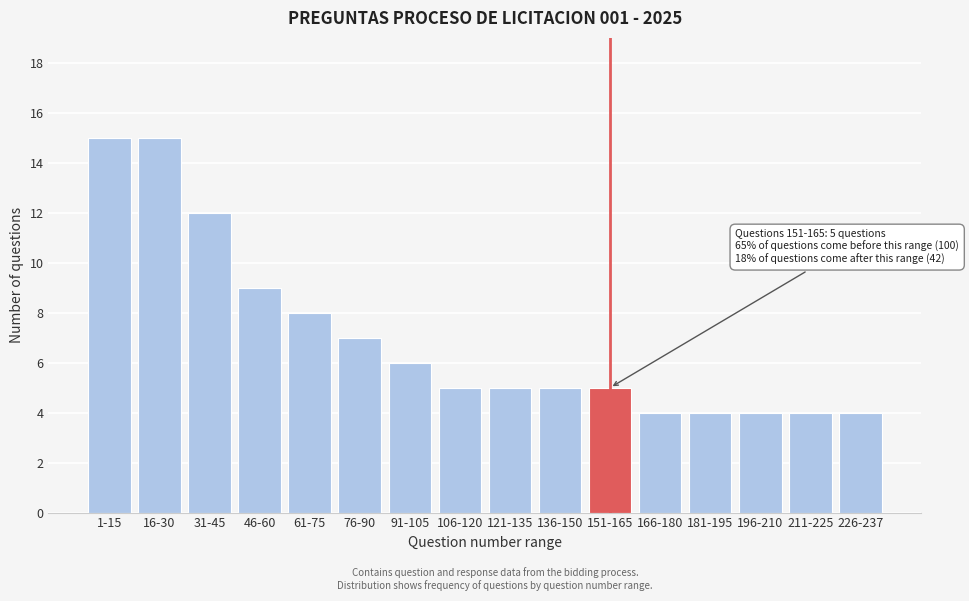

Reading left to right, extract all data points from this chart.

15	15	12	9	8	7	6	5	5	5	5	4	4	4	4	4